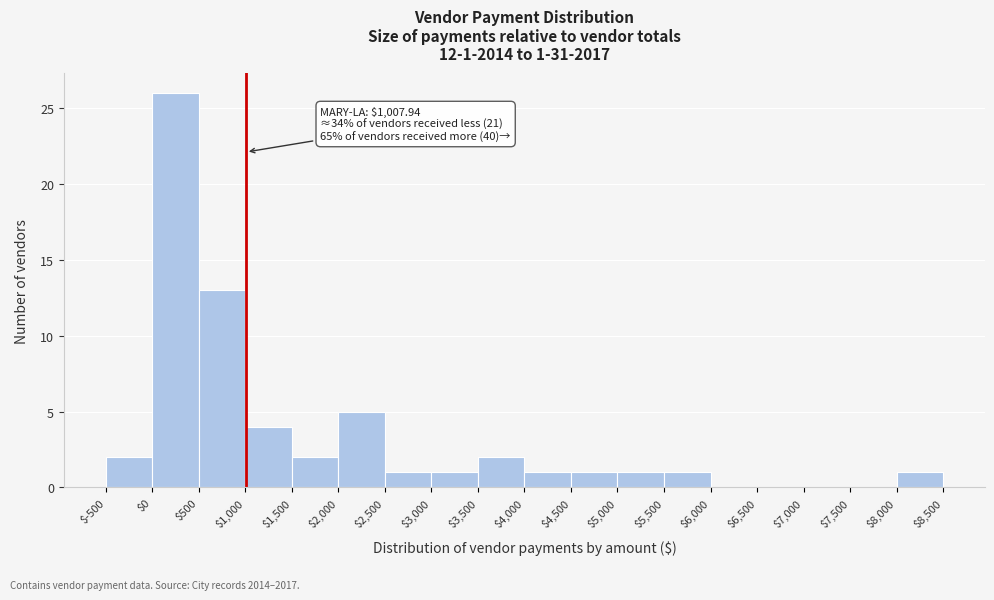

Which range on the x-axis has the tallest bar?

$0 to $500